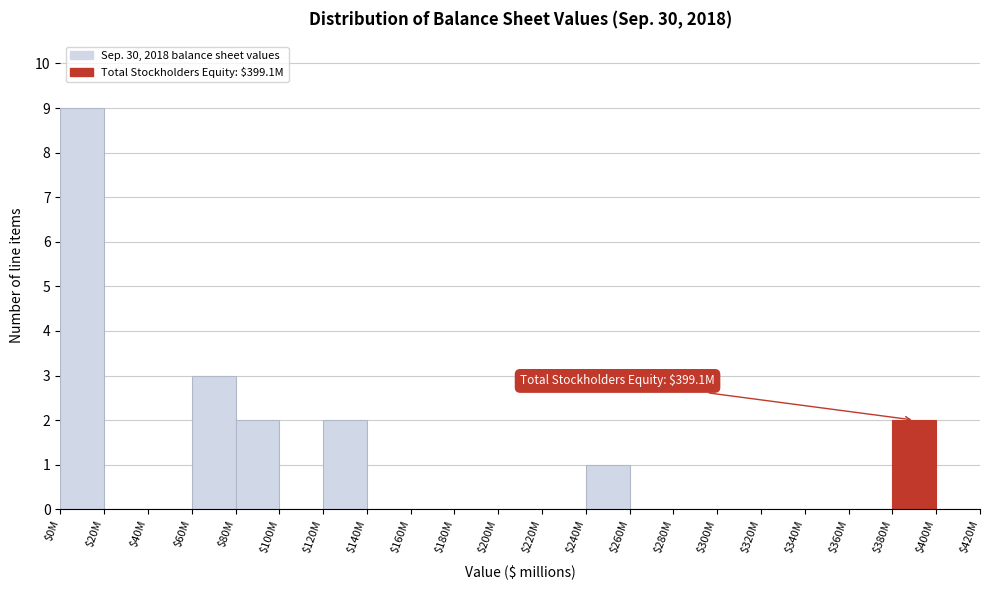

Where is the data nearest to the value 4?

$60M